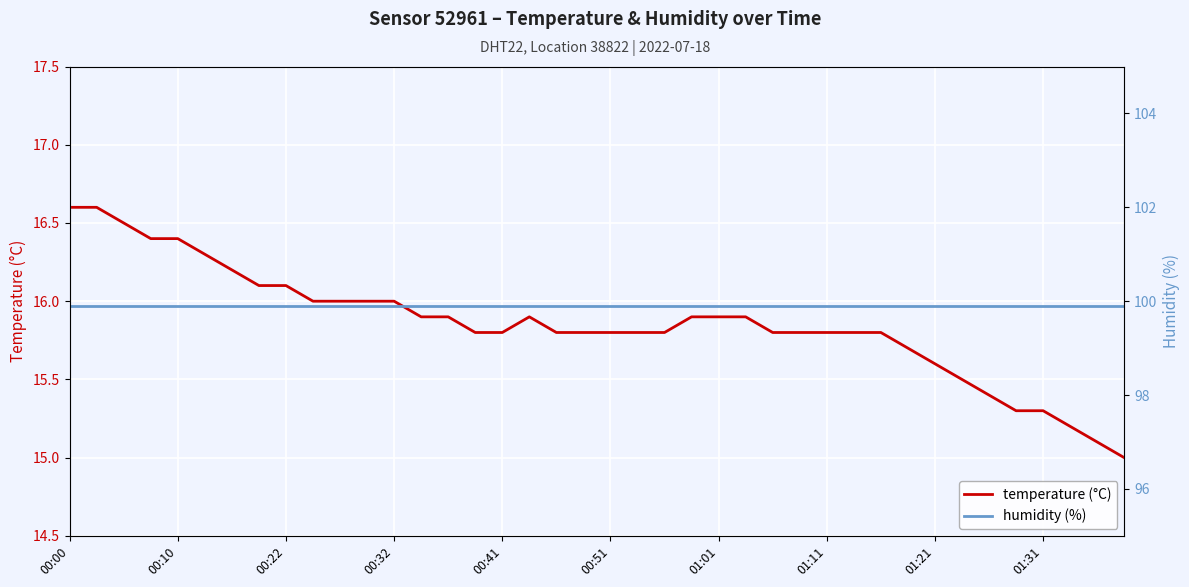

What is the lowest value of the humidity (%) series?

99.9